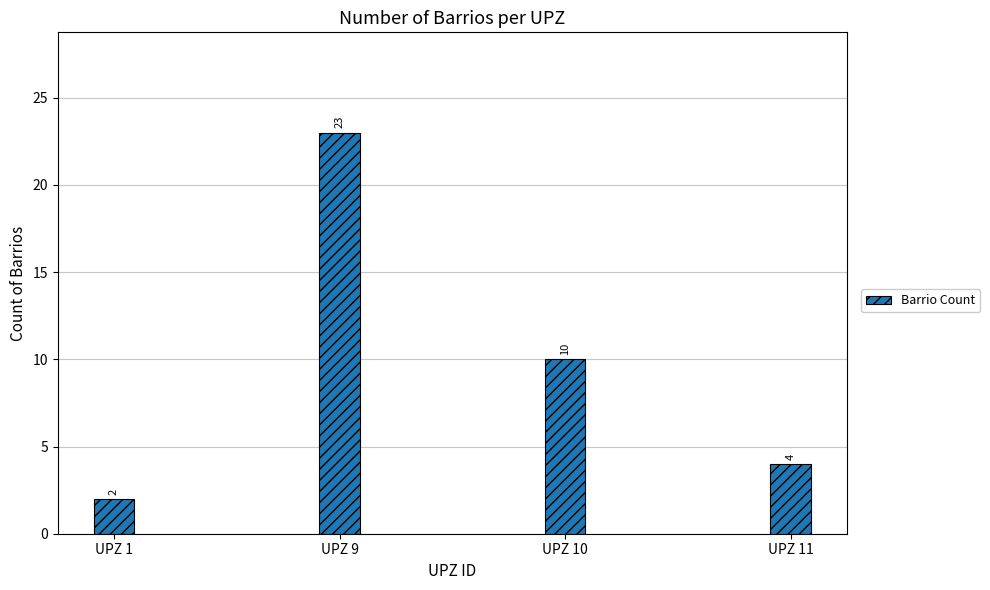

What is the difference between the values at UPZ 10 and UPZ 9?

13